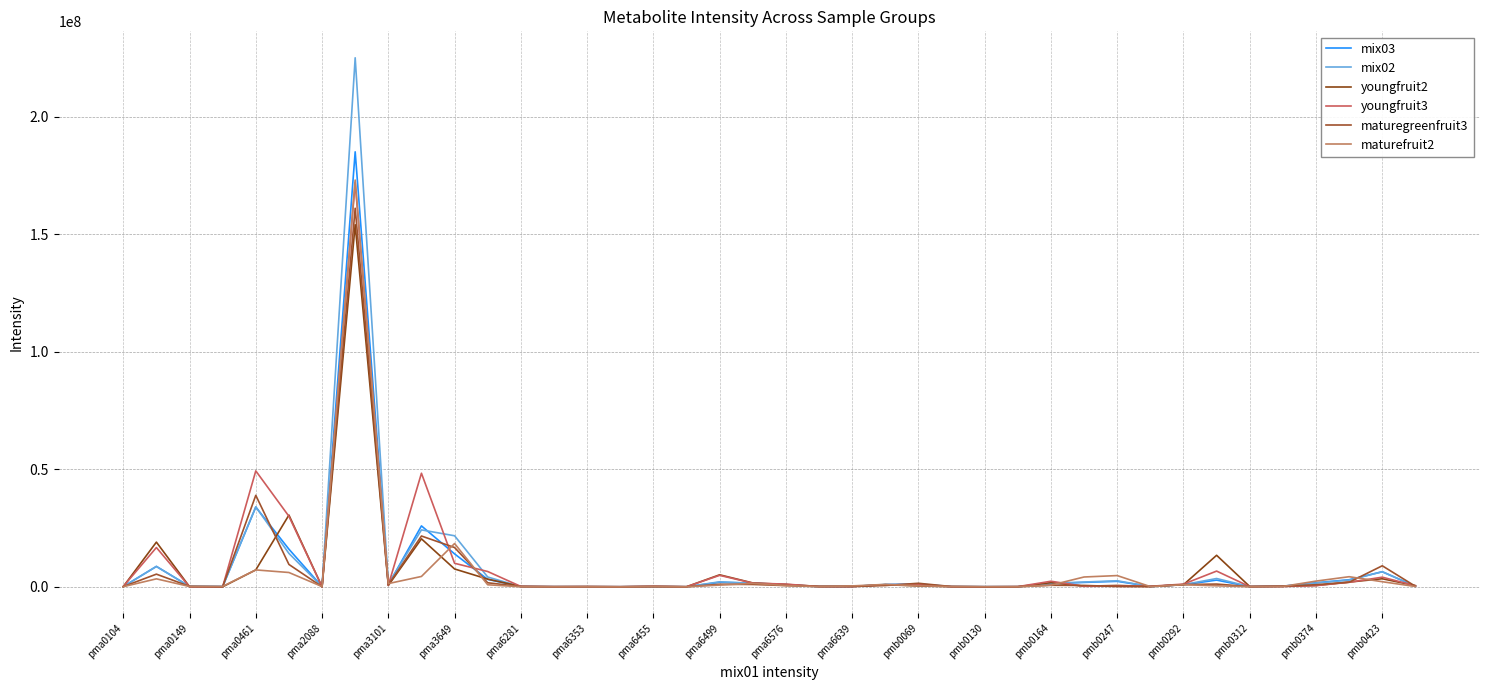

How many lines are shown in the chart?

6